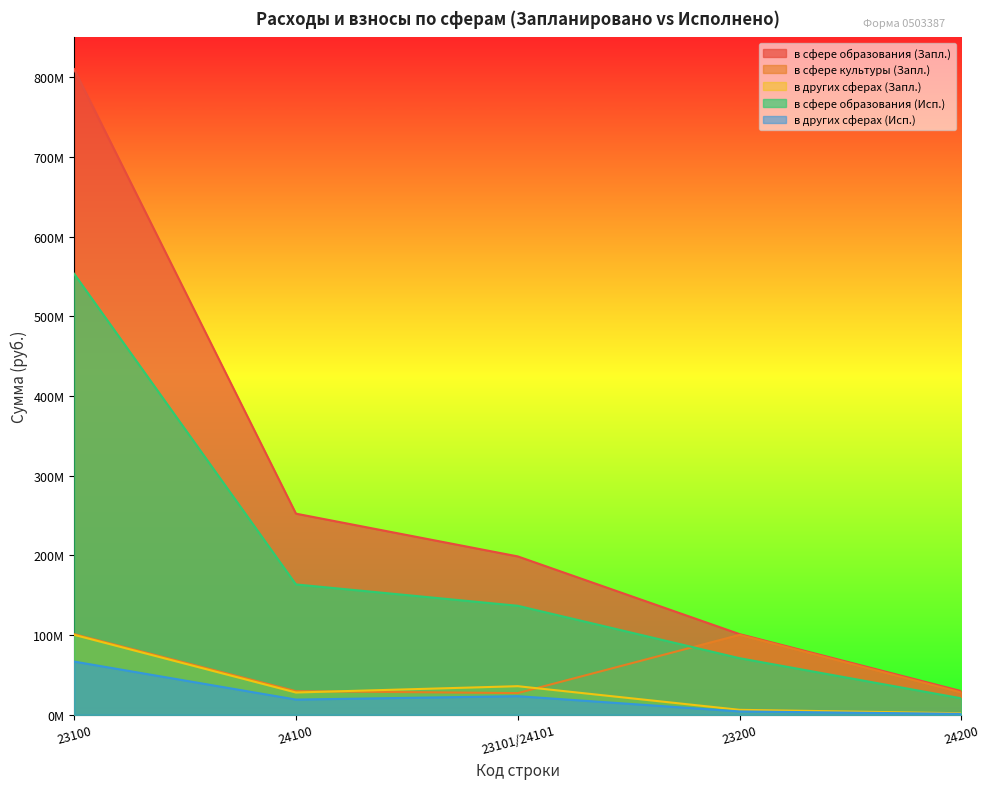

How many lines are shown in the chart?

5